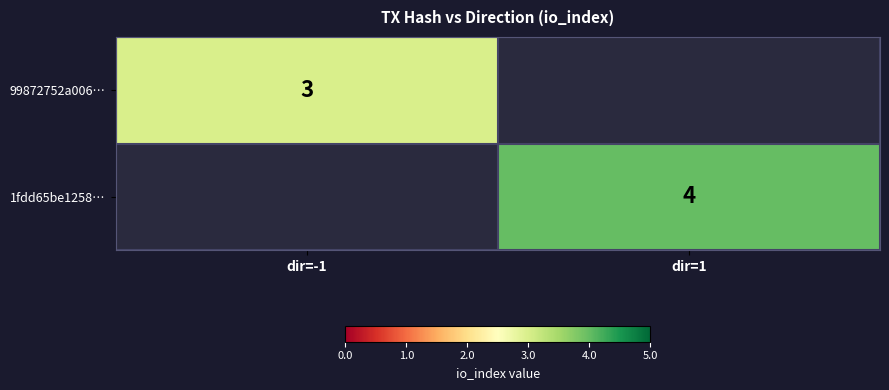

True or false: 99872752a006… has a value of 1 at dir=-1.

False